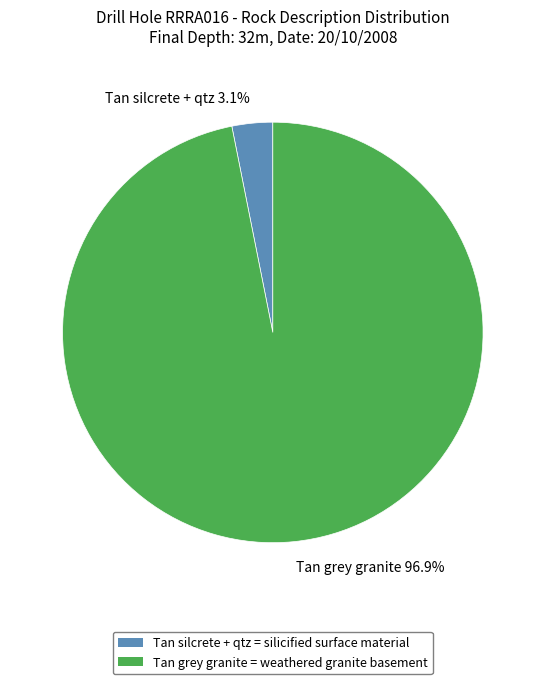

To the nearest percent, what is the difference between the Tan grey granite and Tan silcrete + qtz slice percentages?

94%